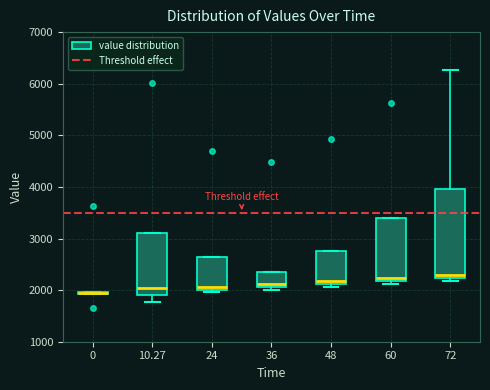

Where is the upper edge of the box at x = 72 on the y-axis? The values are not printed on the chart, so give them approximately, as read against the axis.

4000